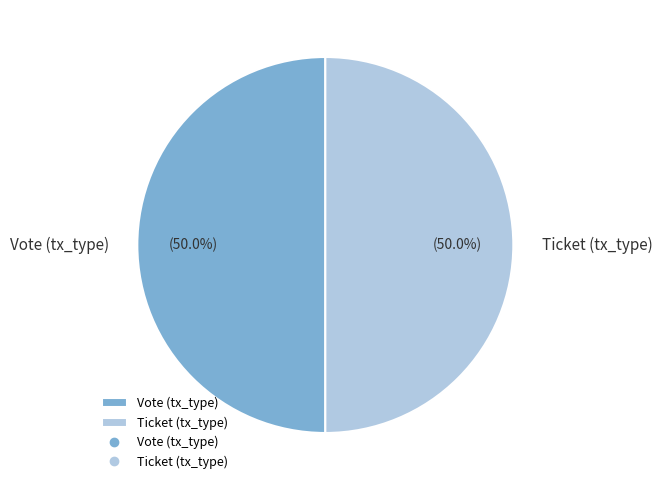

What percentage do Vote and Ticket together represent?

100.0%